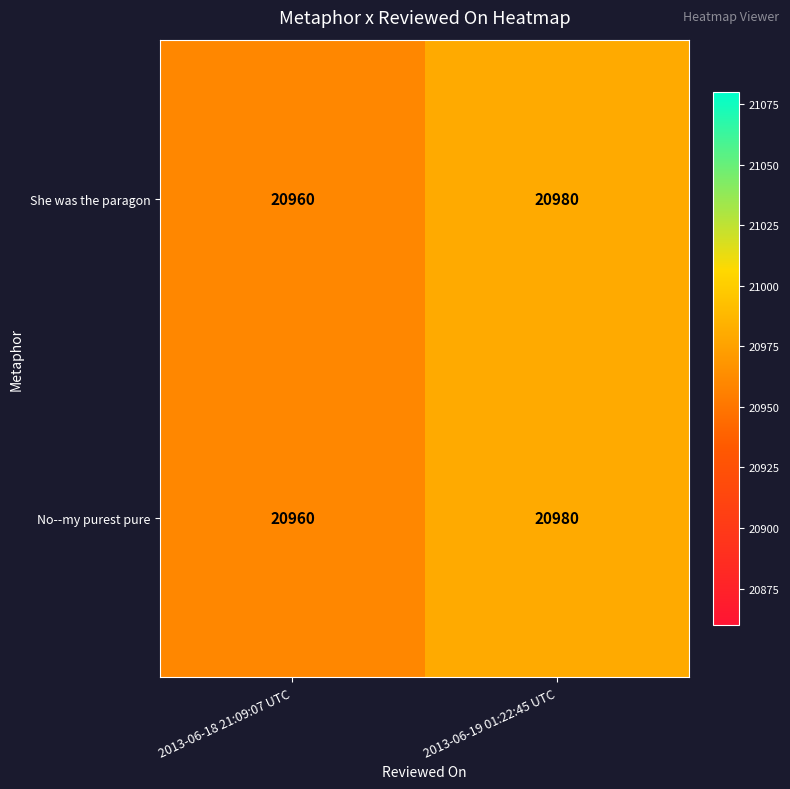

The value of No--my purest pure at 2013-06-19 01:22:45 UTC is 20980. True or false?

True